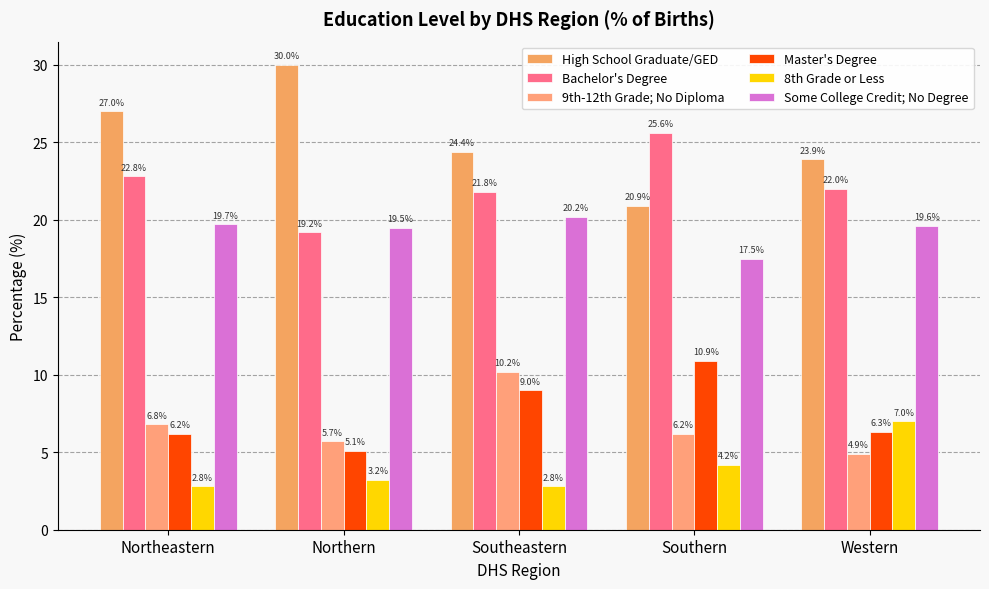

What position from the left is Western?

5